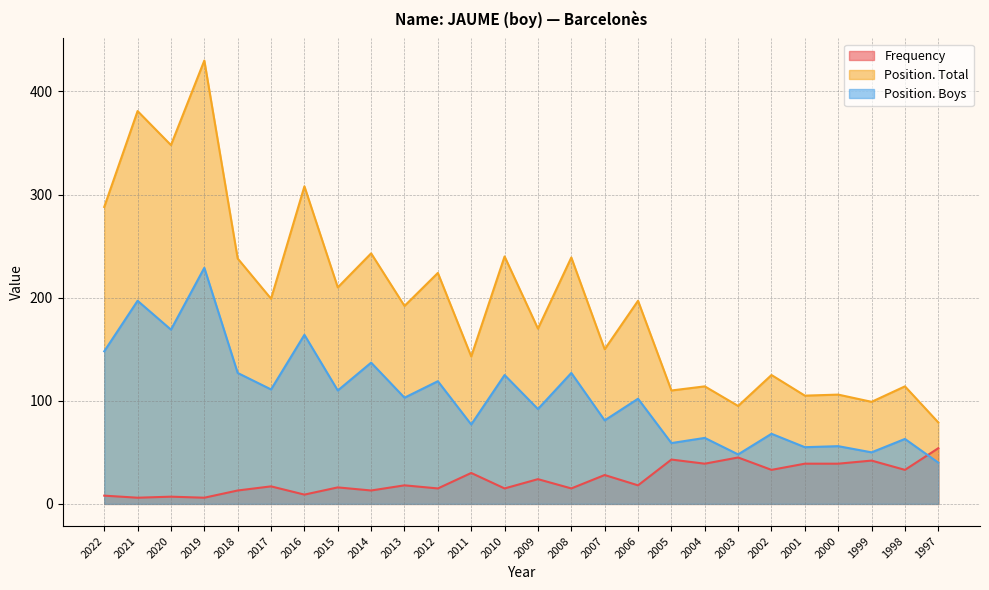

How many interior local peaks does the Position. Boys series have?

12